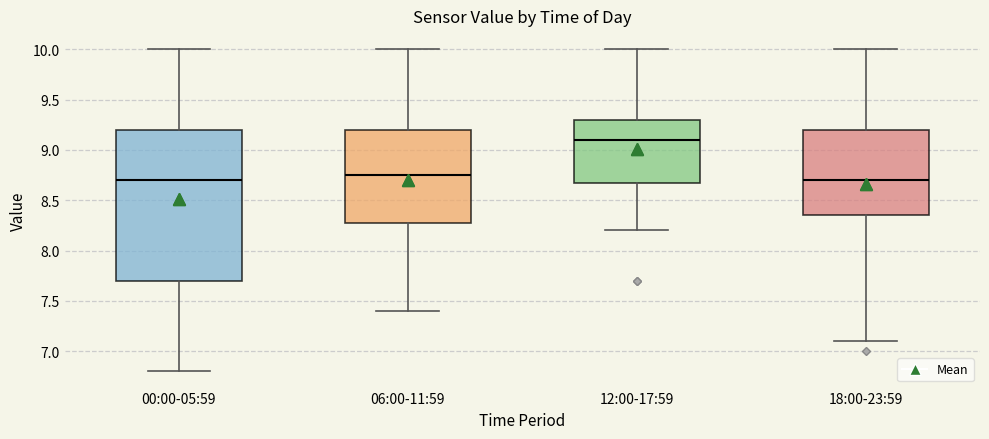

Which box is the tallest, from its lower edge to its upper edge?

00:00-05:59